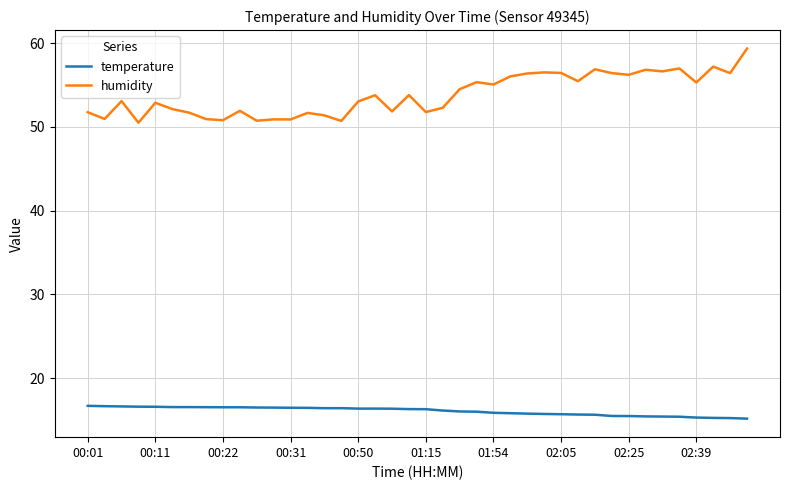

What is the greatest value displayed?

59.4